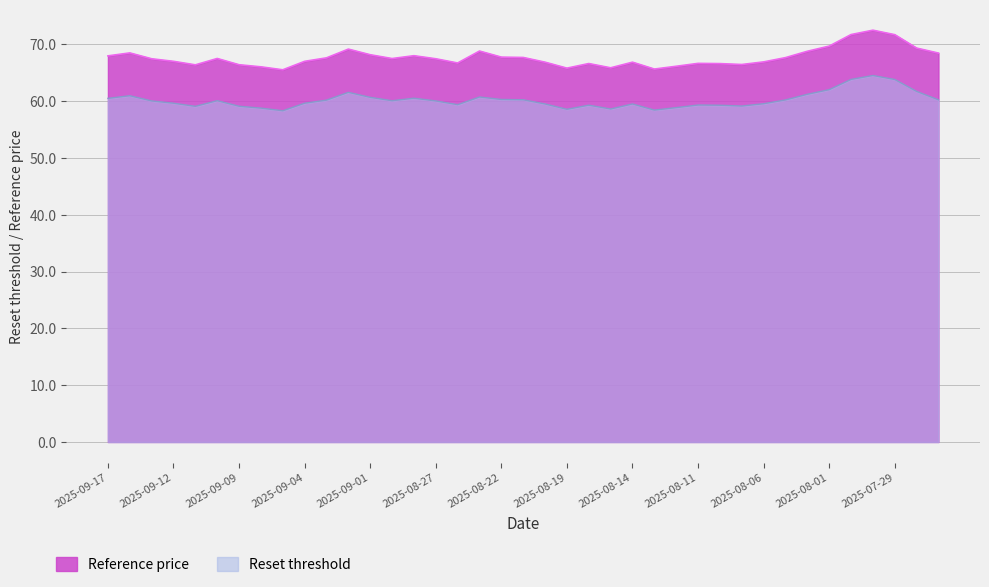

What is the total value across all series at 2025-08-19?

124.3